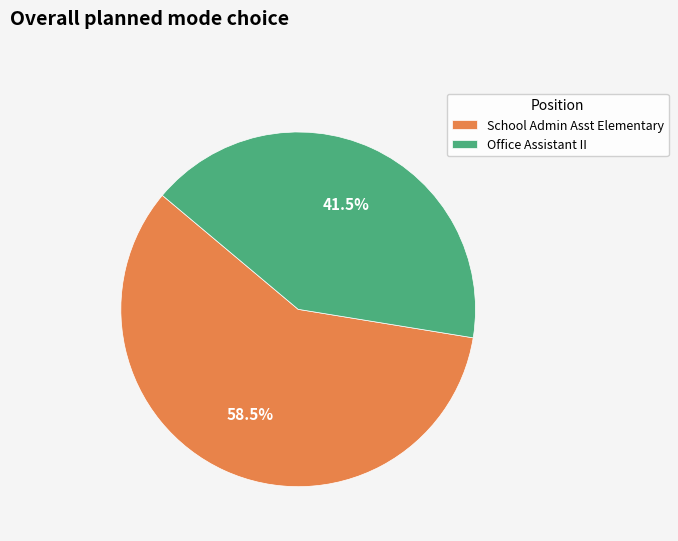

To the nearest percent, what is the combined percentage of School Admin Asst Elementary and Office Assistant II?

100%